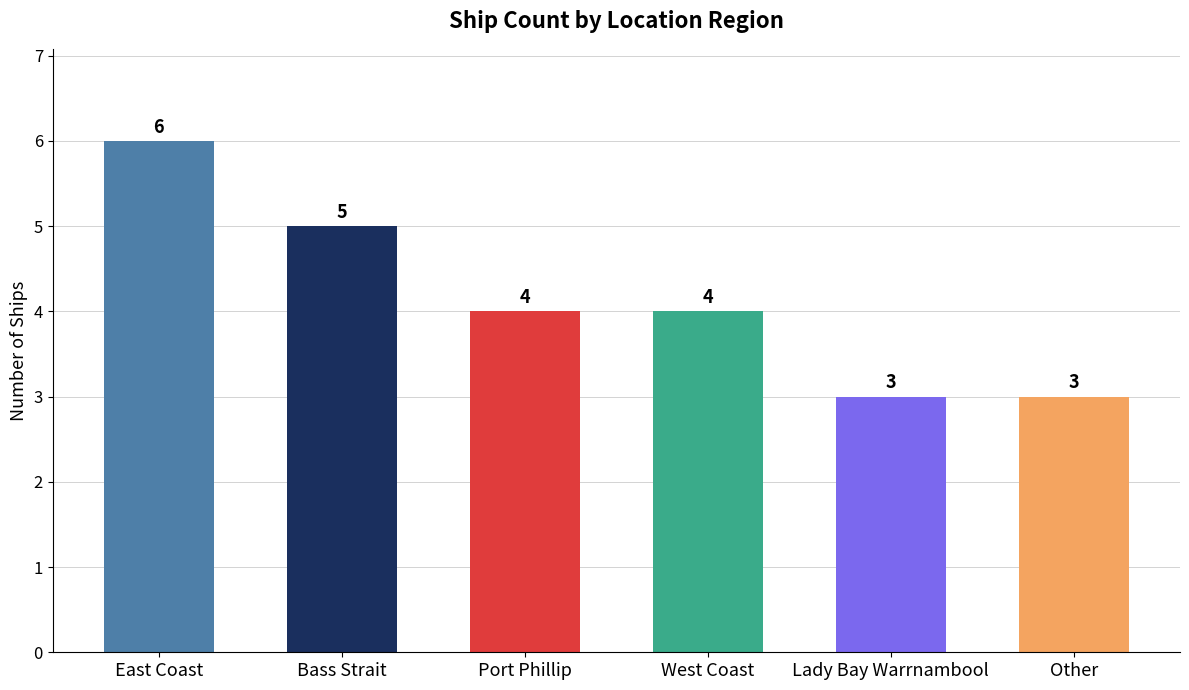

Count the number of categories in the chart.

6